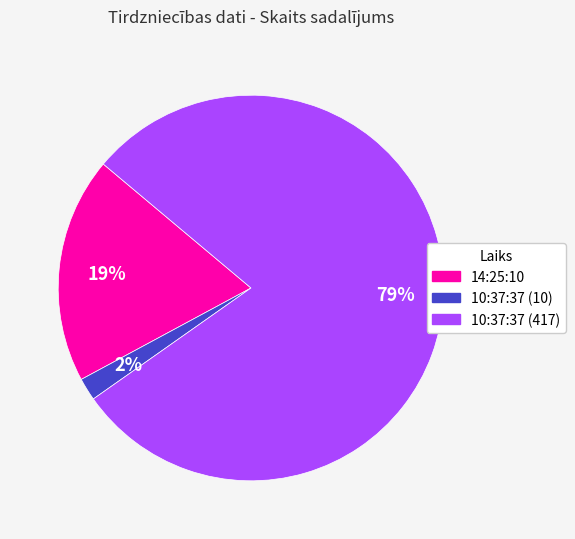

Which slice is the smallest?

10:37:37 (10)